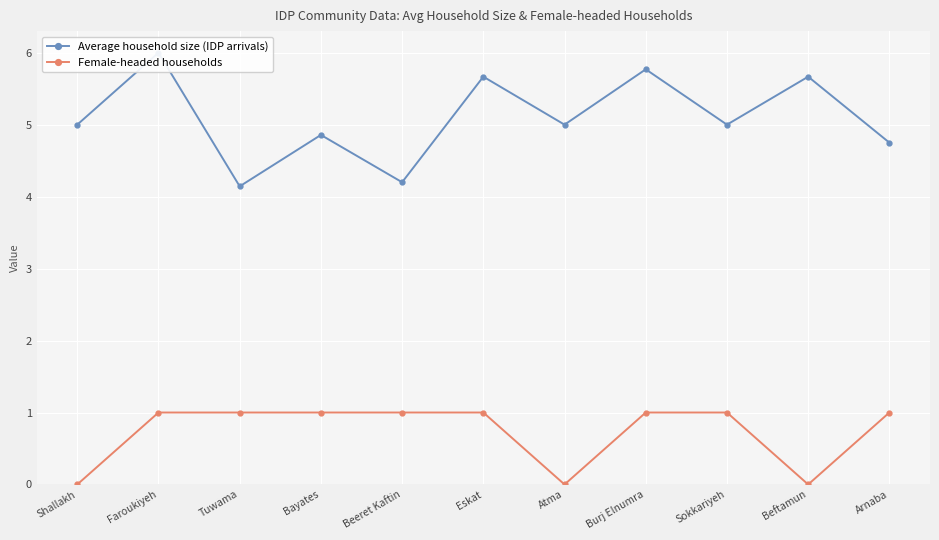

What is the average value of the Average household size (IDP arrivals) series?

5.1